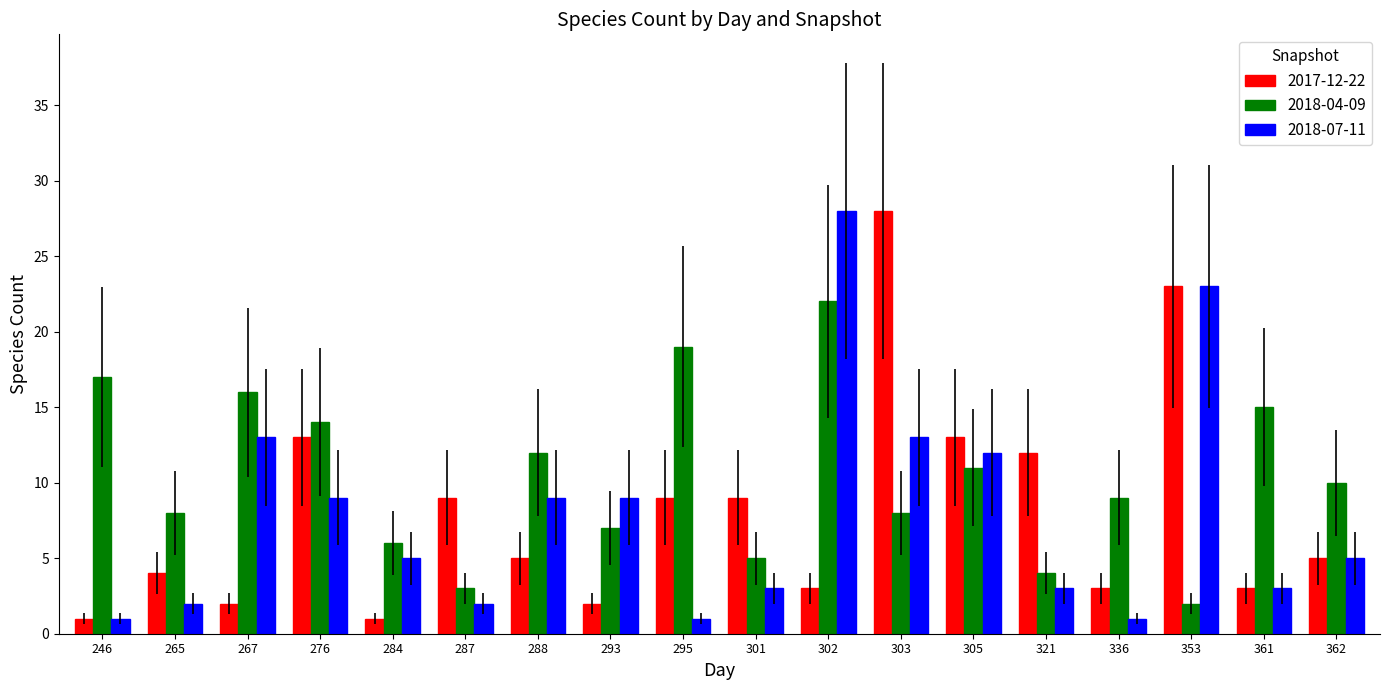

How many bars are there in each group?

3